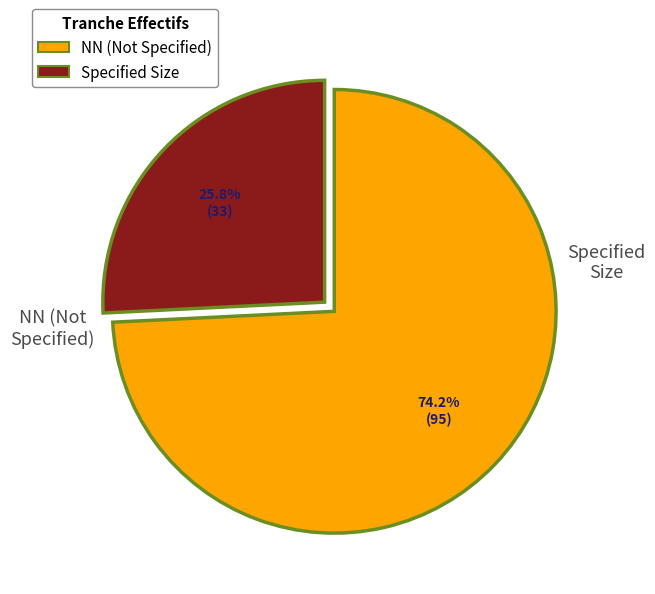

Is there any slice that represents more than half of the pie?

Yes